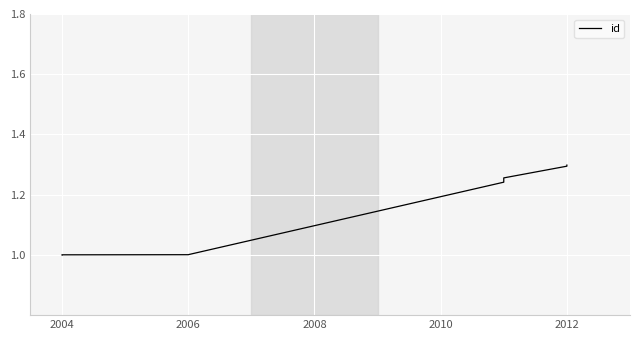

What is the minimum value shown in the chart?

1.0